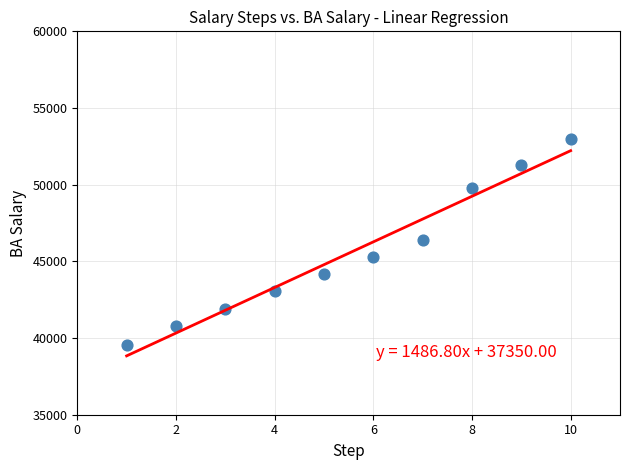

What is the range of X values (max minus min)?

9